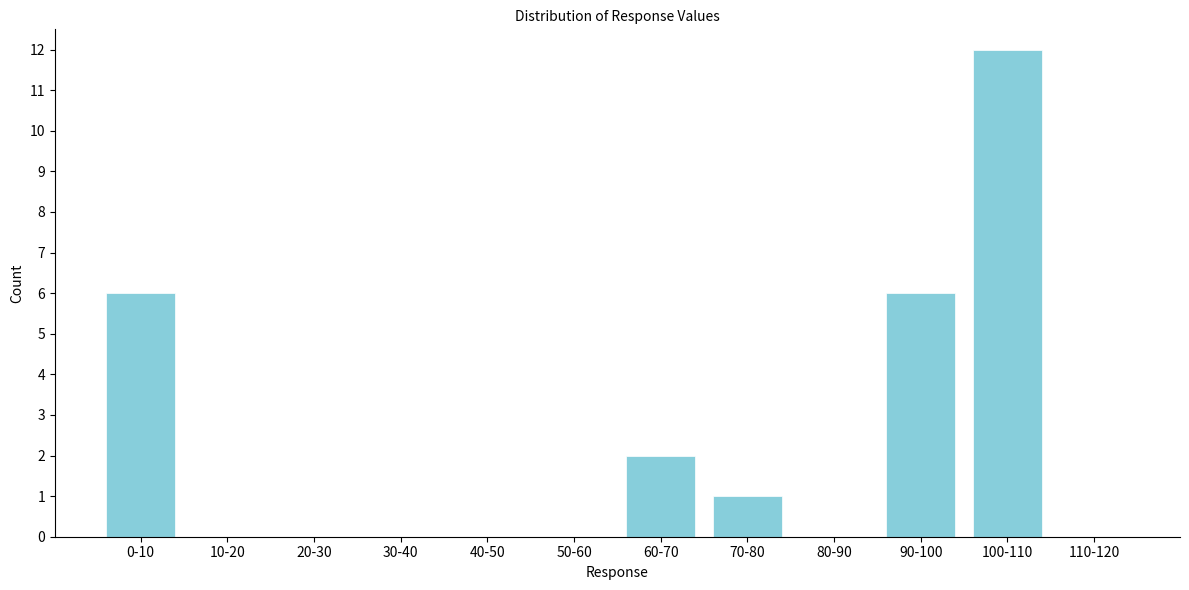

Reading right to left, list all the values displayed in this chart.

110-120=0	100-110=12	90-100=6	80-90=0	70-80=1	60-70=2	50-60=0	40-50=0	30-40=0	20-30=0	10-20=0	0-10=6